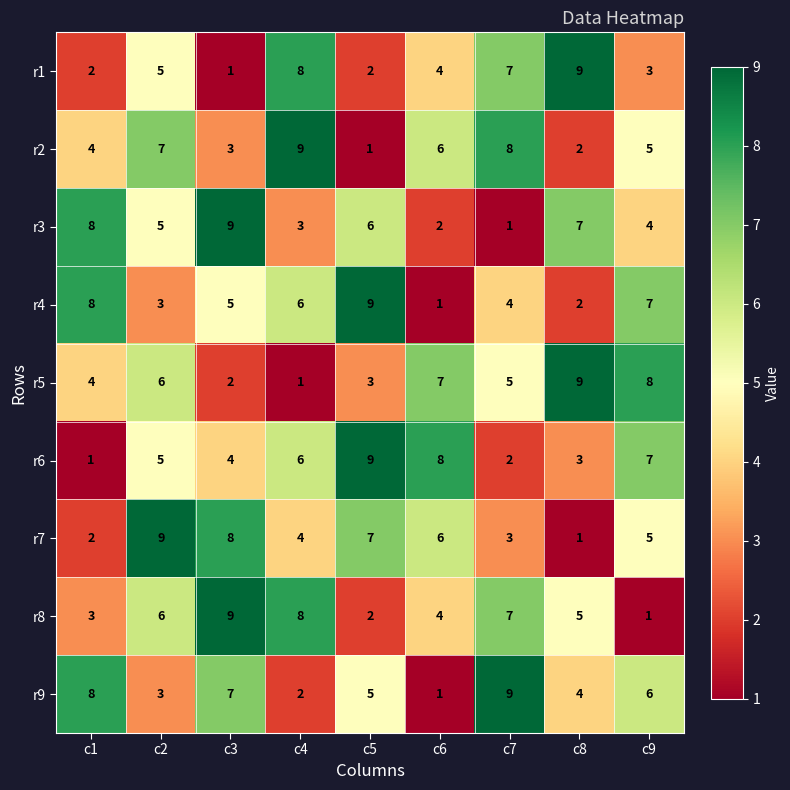

Between c2 and c8, which series saw the biggest shift?

r7